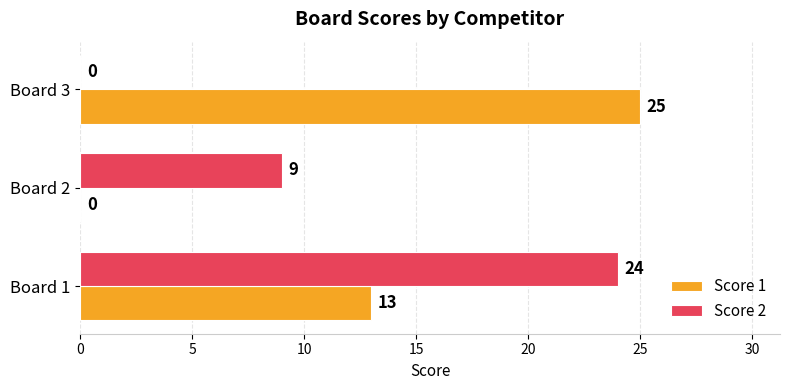

Where is Score 1 nearest to the value 12?

Board 1